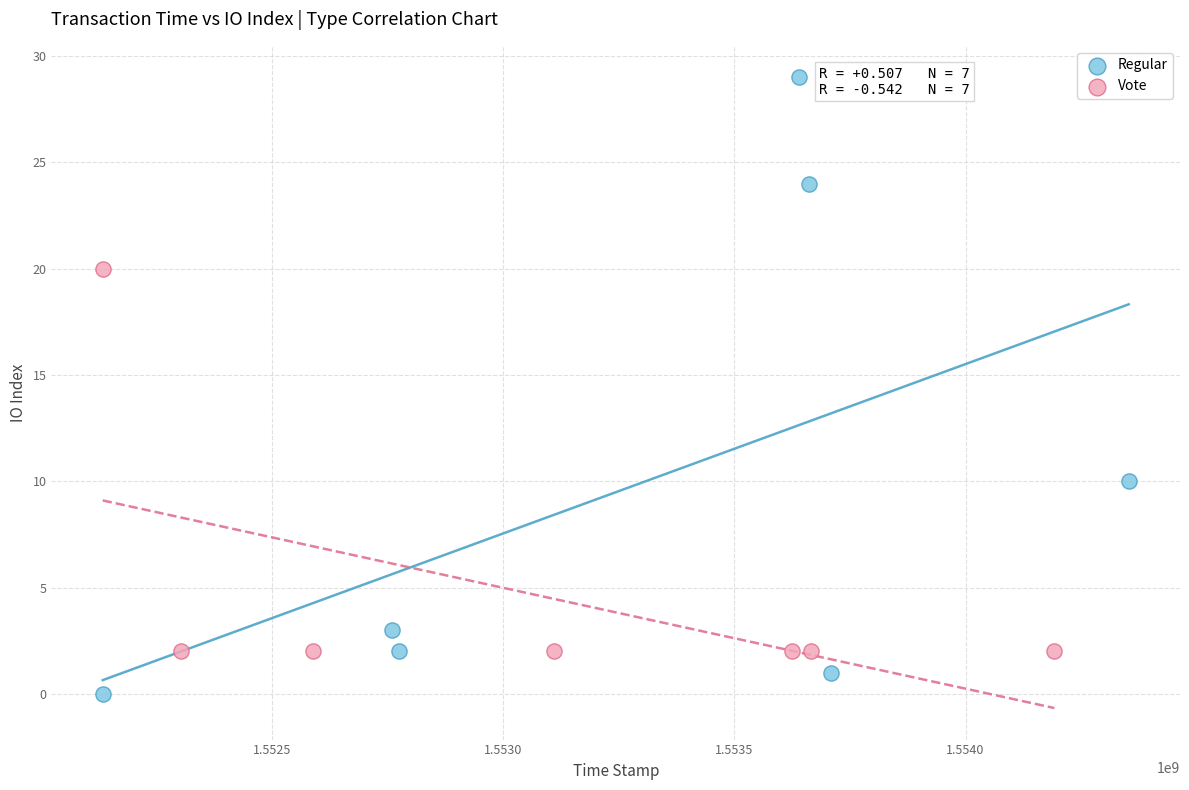

Which series has the widest spread of Y values?

Regular